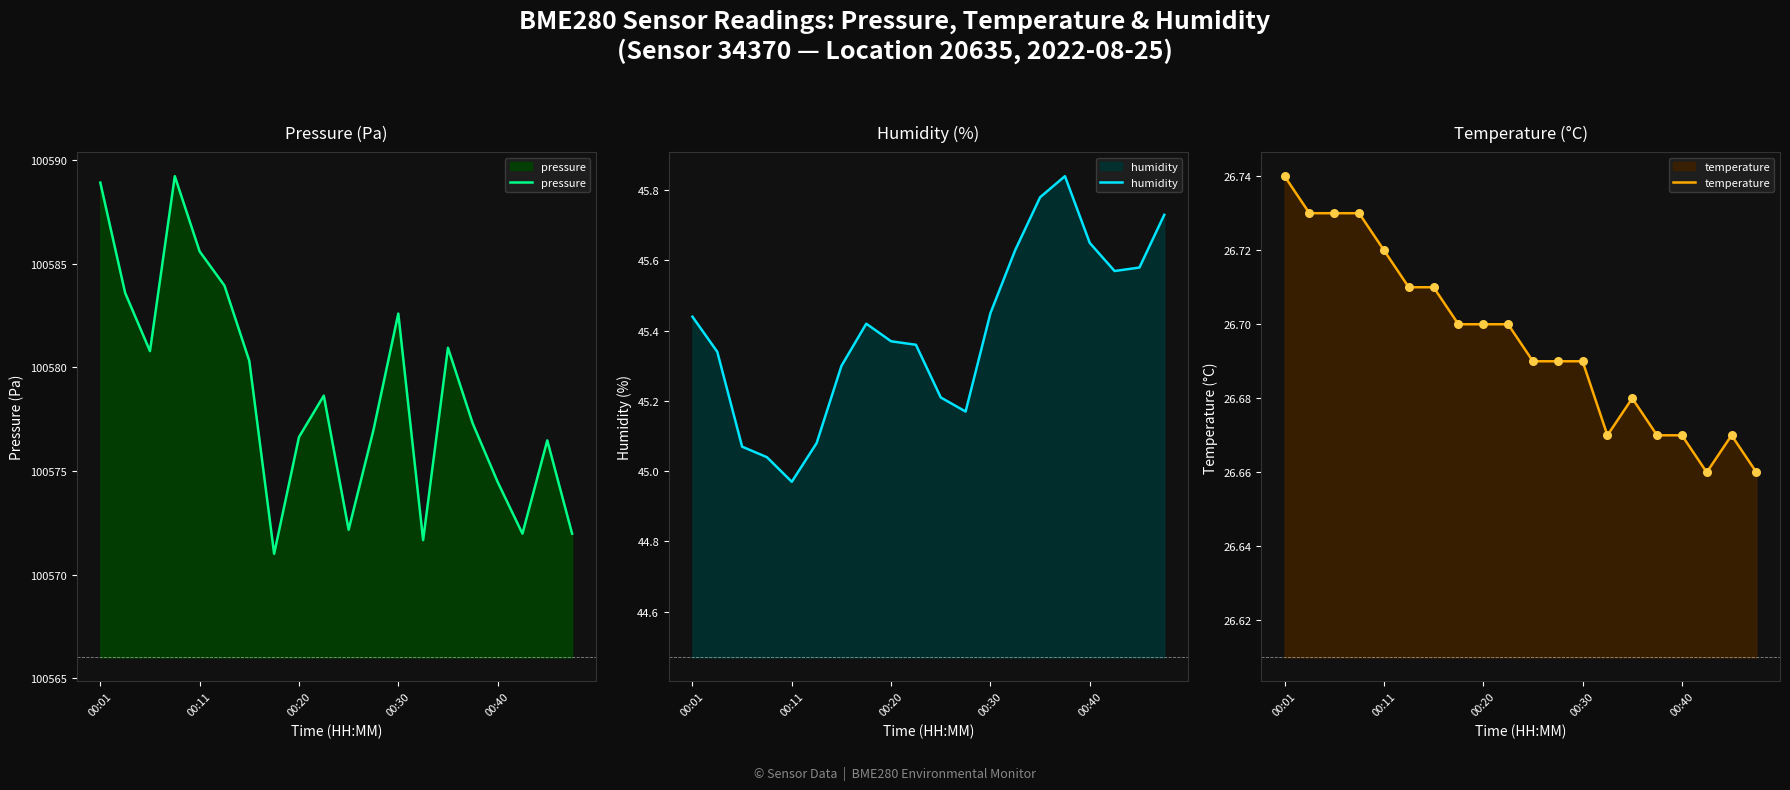

What are all the series names shown in the legend?

pressure, humidity, temperature